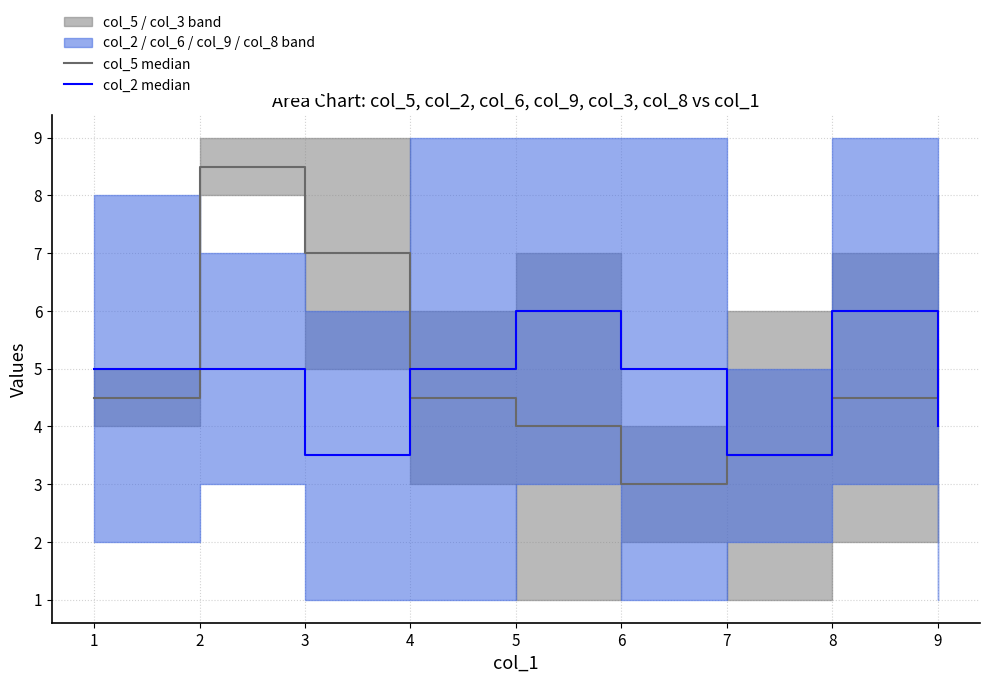

What is the difference between the highest and lowest values at 6?

2.0